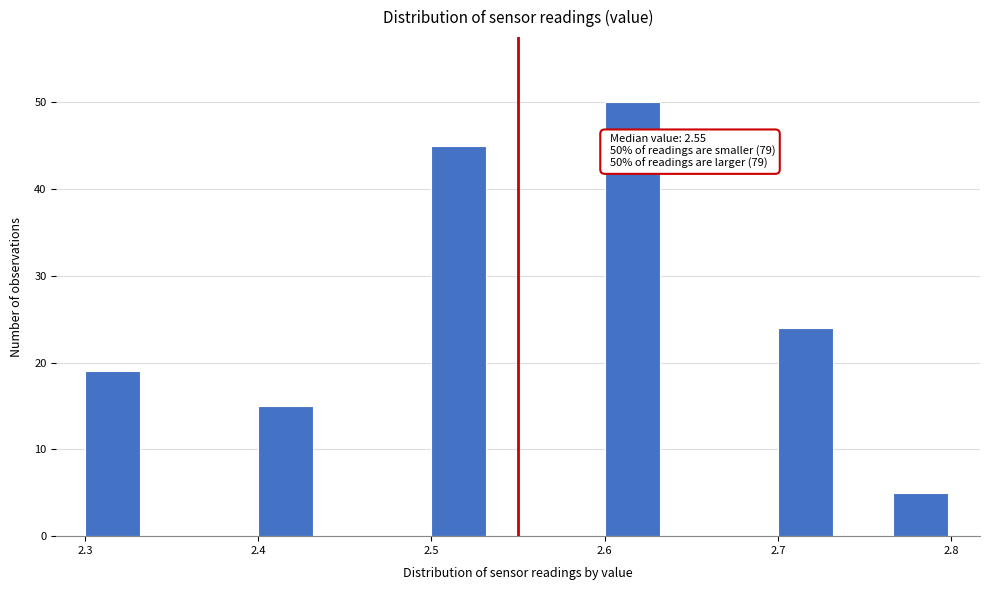

Around what value on the x-axis is the tallest bar? Give the approximate position of its centre, as read against the axis.

2.62